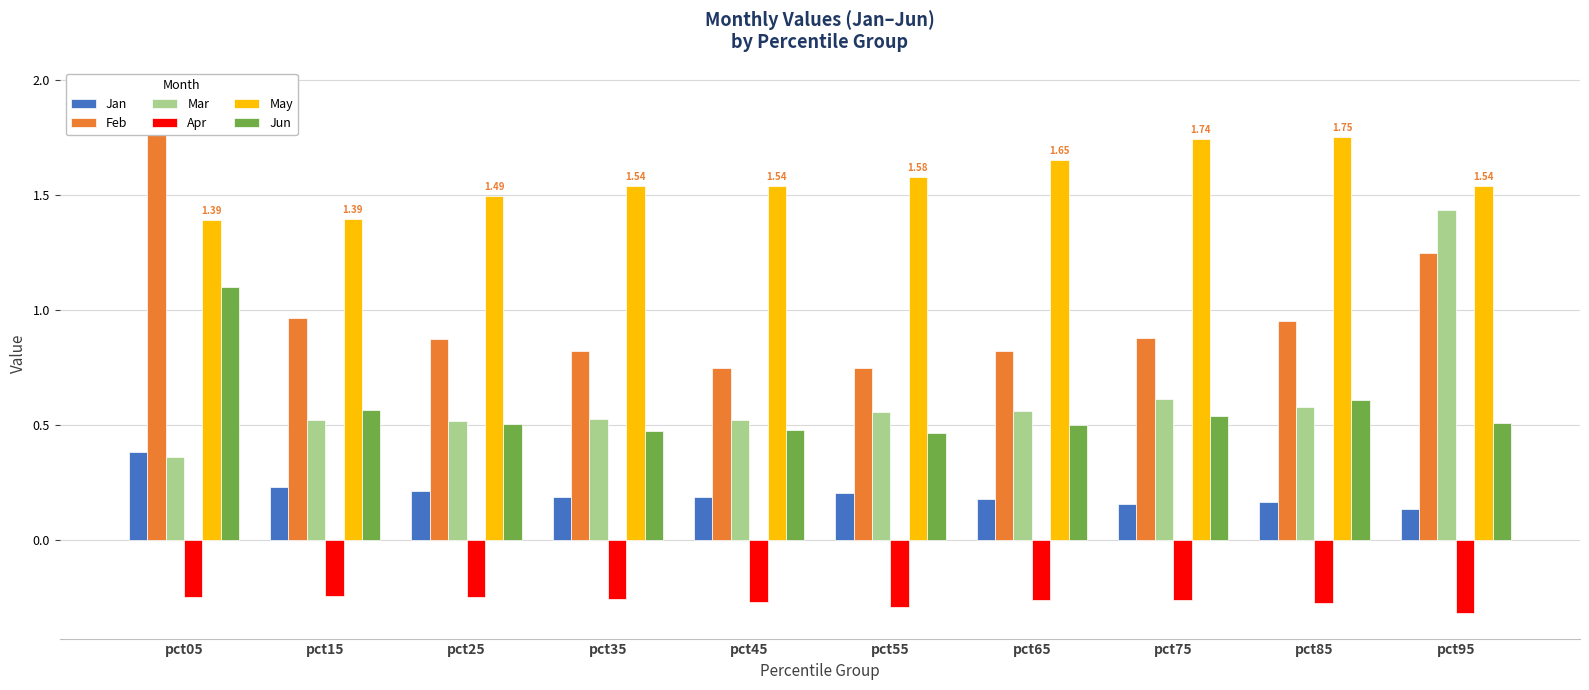

True or false: Mar has a value of 0.2 at pct45.

False